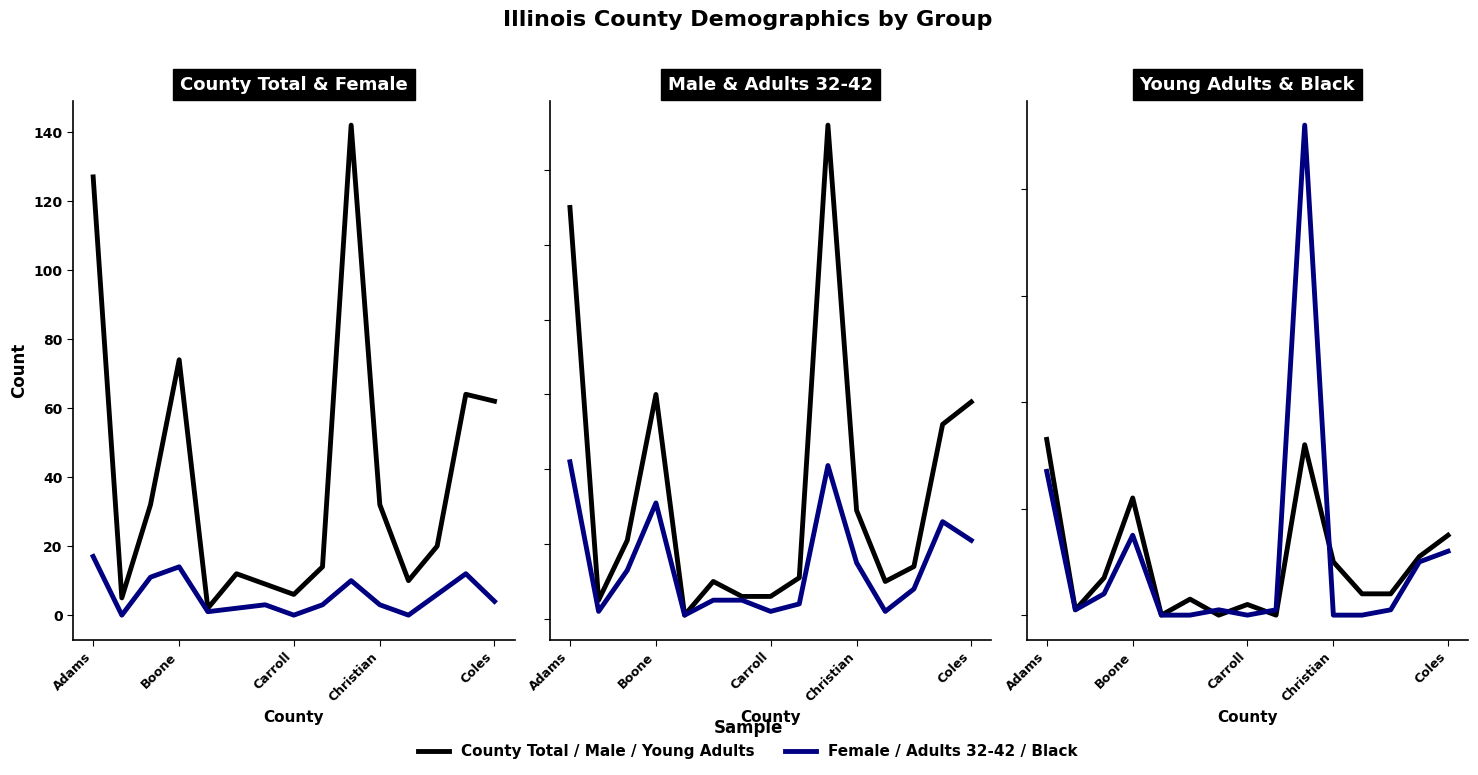

True or false: Female and Adults 32-42 intersect in this chart.

False